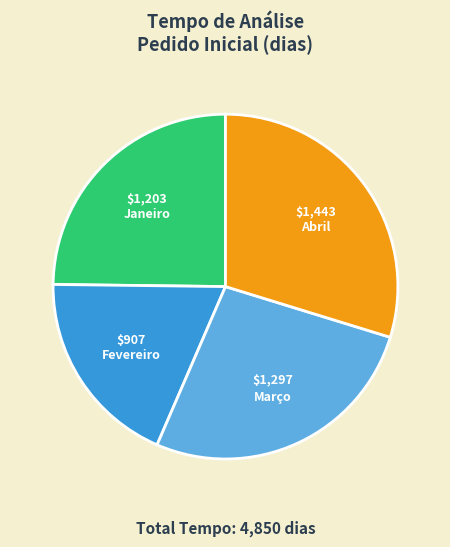

Is the sum of Abril and Março greater than half?

Yes